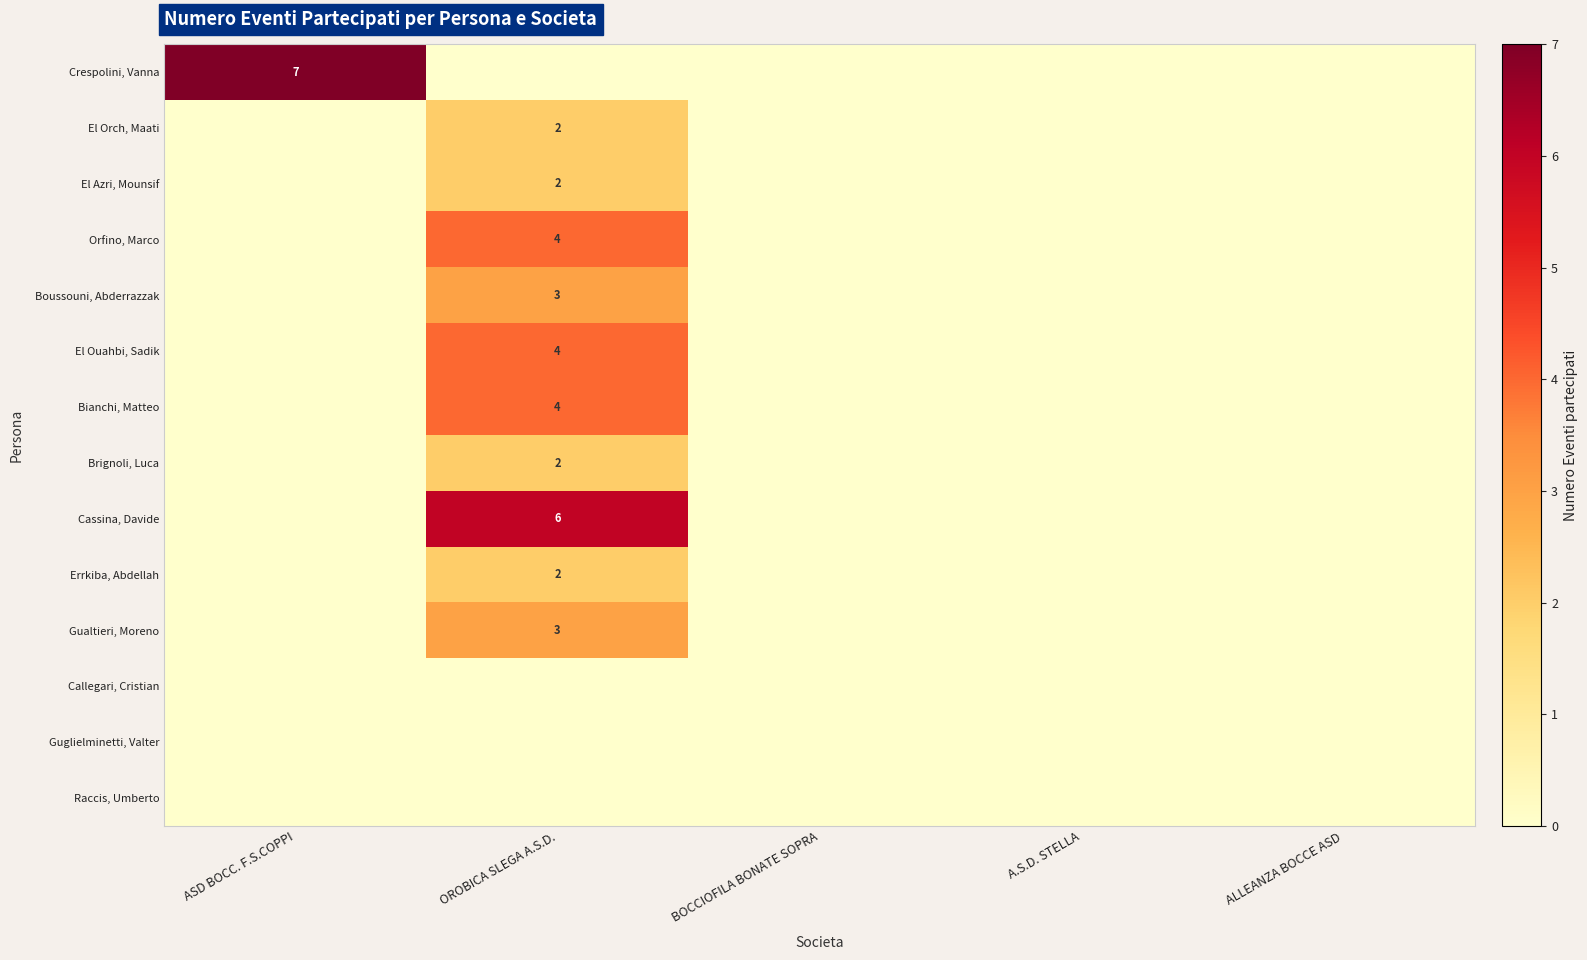

What is the difference between the Crespolini, Vanna values at ASD BOCC. F.S.COPPI and ALLEANZA BOCCE ASD?

7